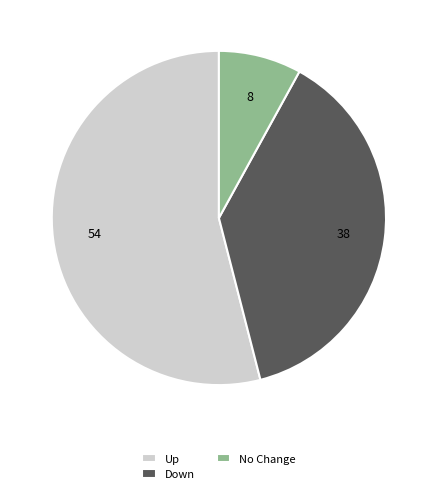

True or false: Up accounts for 46% of the total.

False